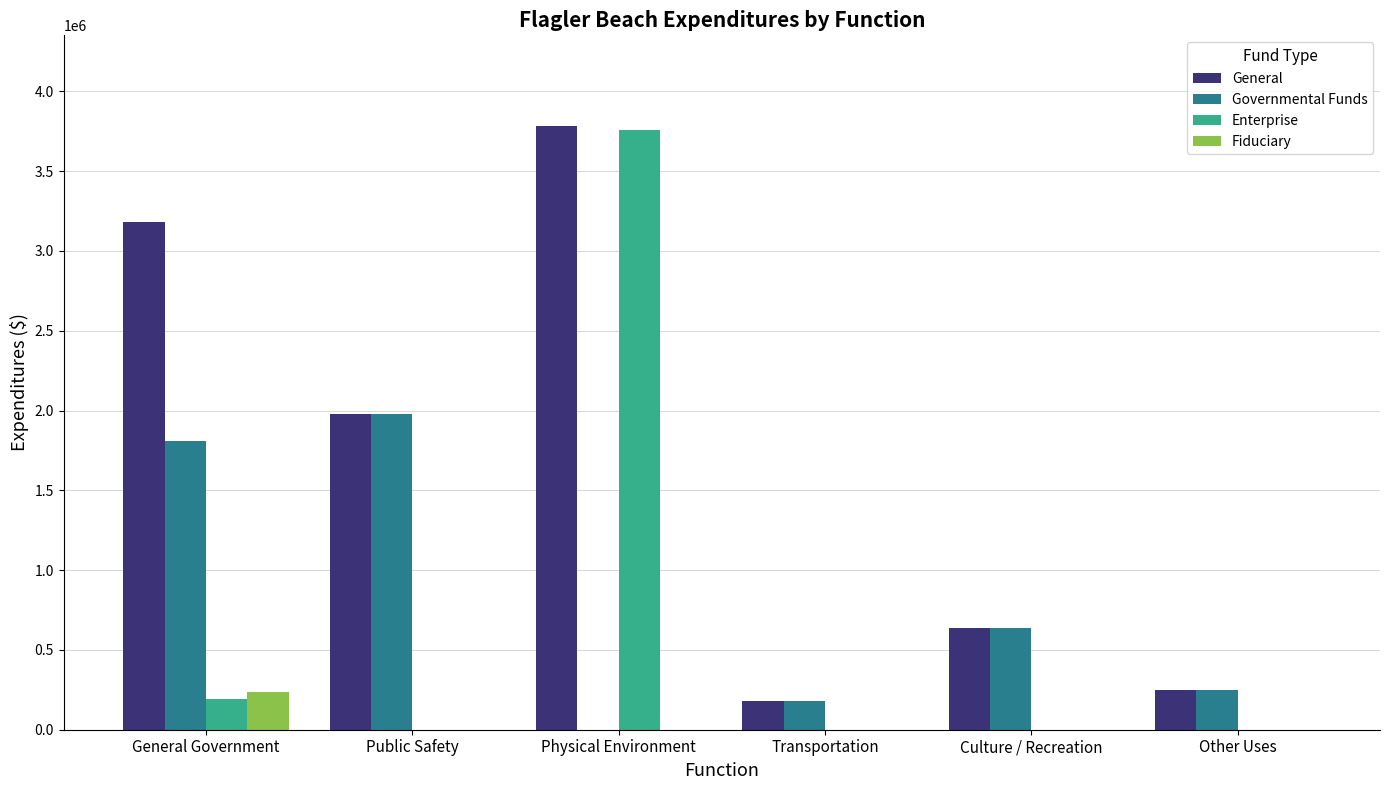

Which series has the largest total across all categories?

General